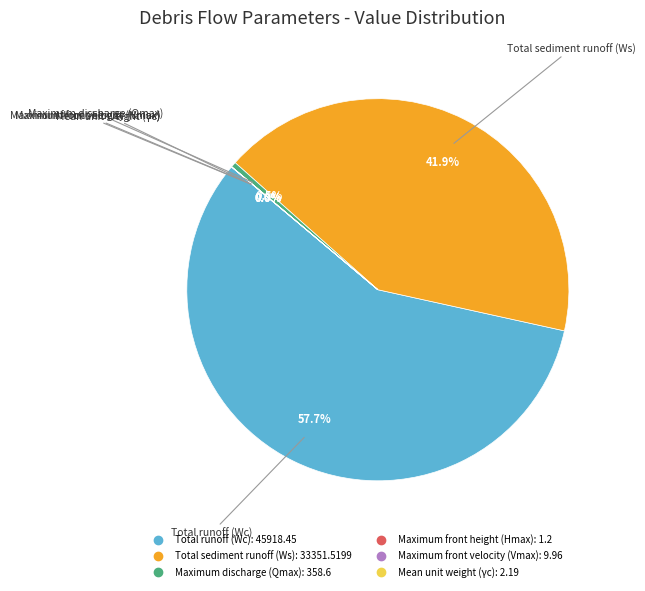

Which category has the biggest portion of the pie?

Total runoff (Wc)